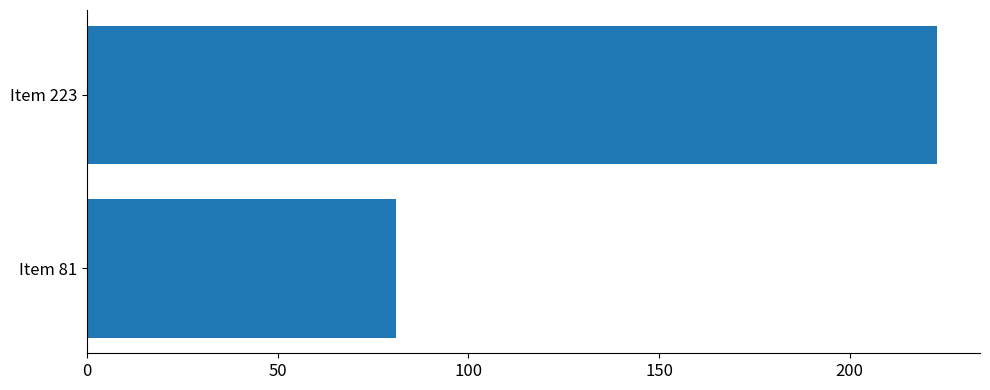

Rank the categories by value from lowest to highest.

Item 81, Item 223